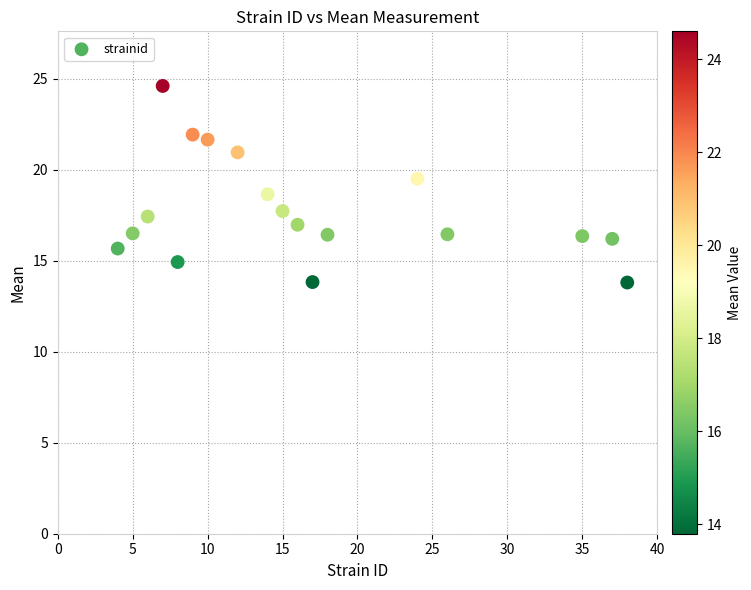

What is the range of X values (max minus min)?

34.0